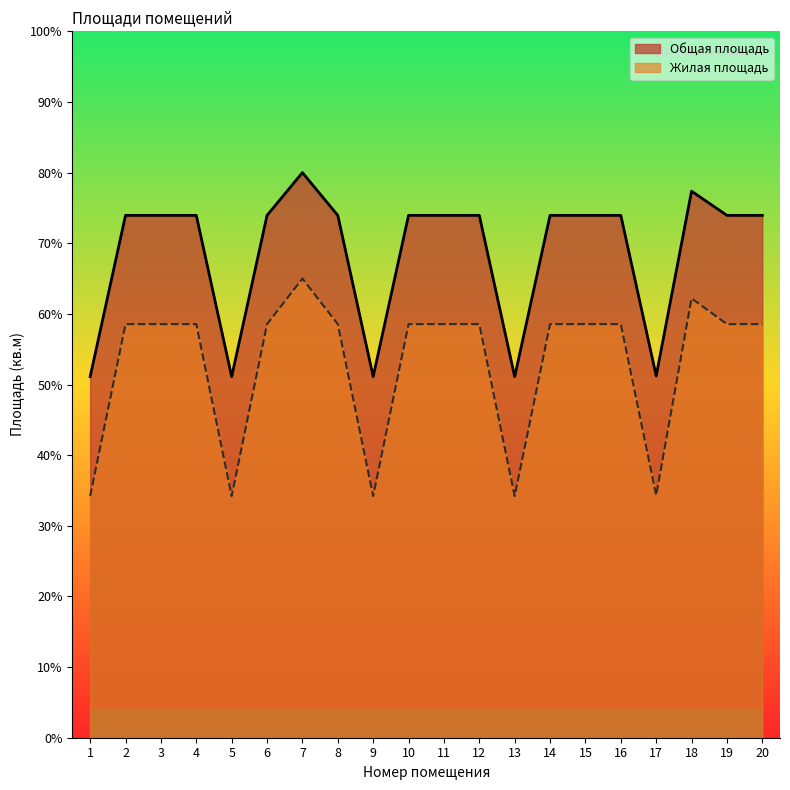

Does the chart have visible grid lines?

No